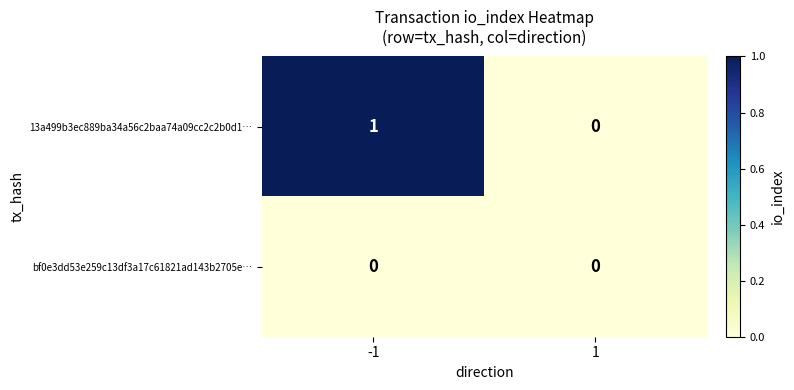

Which series changed the most between -1 and 1?

13a499b3ec889ba34a56c2baa74a09cc2c2b0d1…